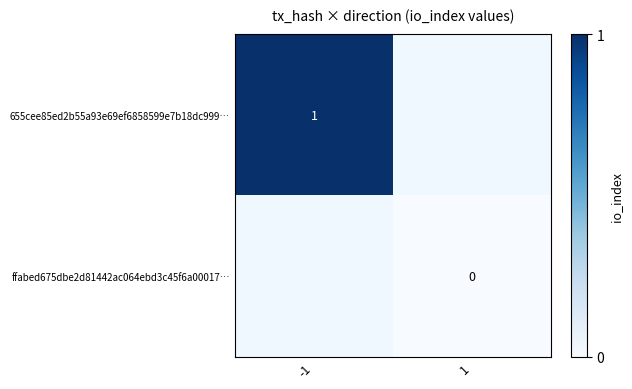

The 655cee85ed2b55a93e69ef6858599e7b18dc999… series shows 0 at -1. True or false?

False